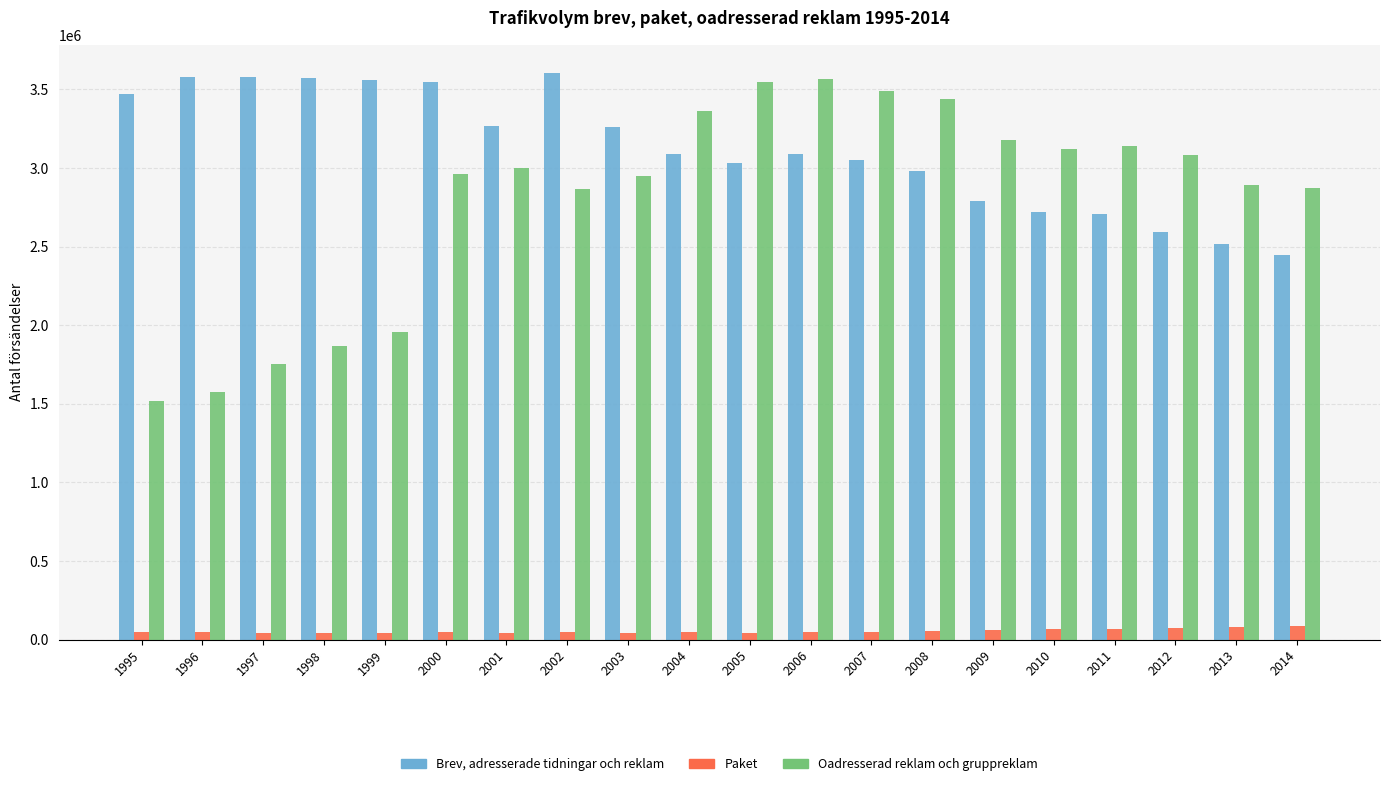

Which series has the largest total across all categories?

Brev, adresserade tidningar och reklam